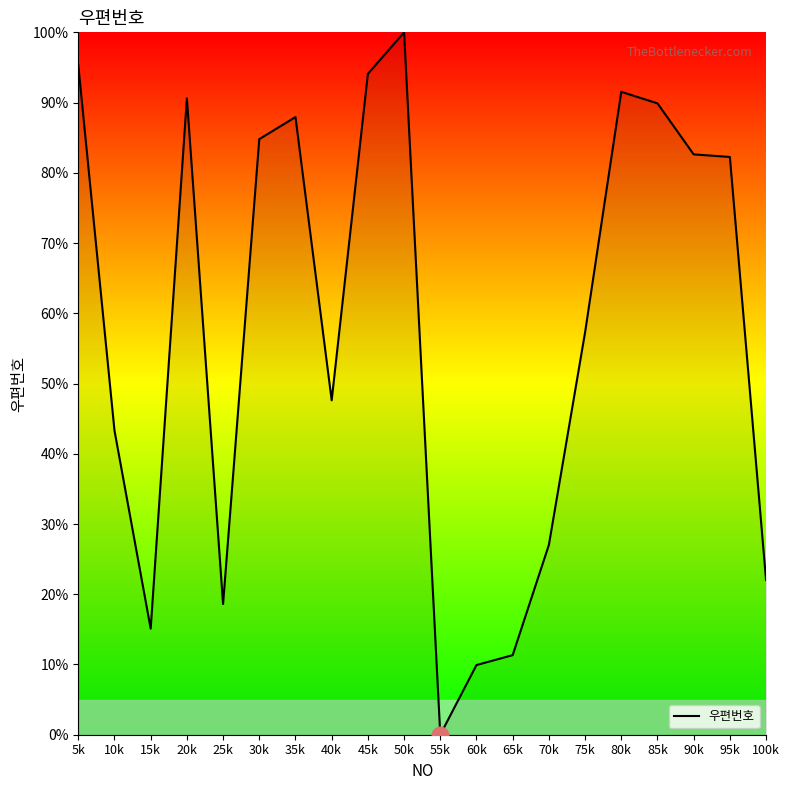

Where is the first local minimum?

15k